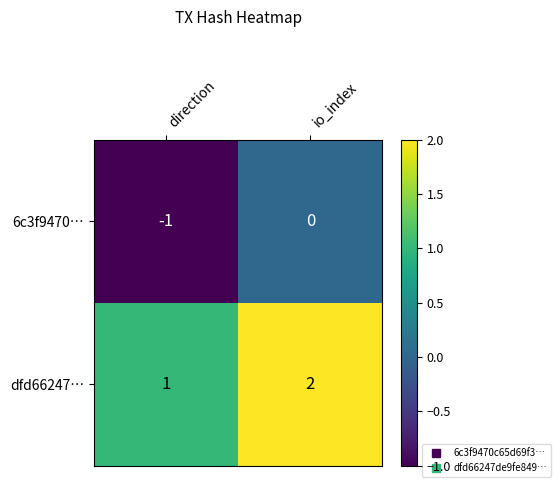

What is the sum of the dfd66247… values at io_index and direction?

3